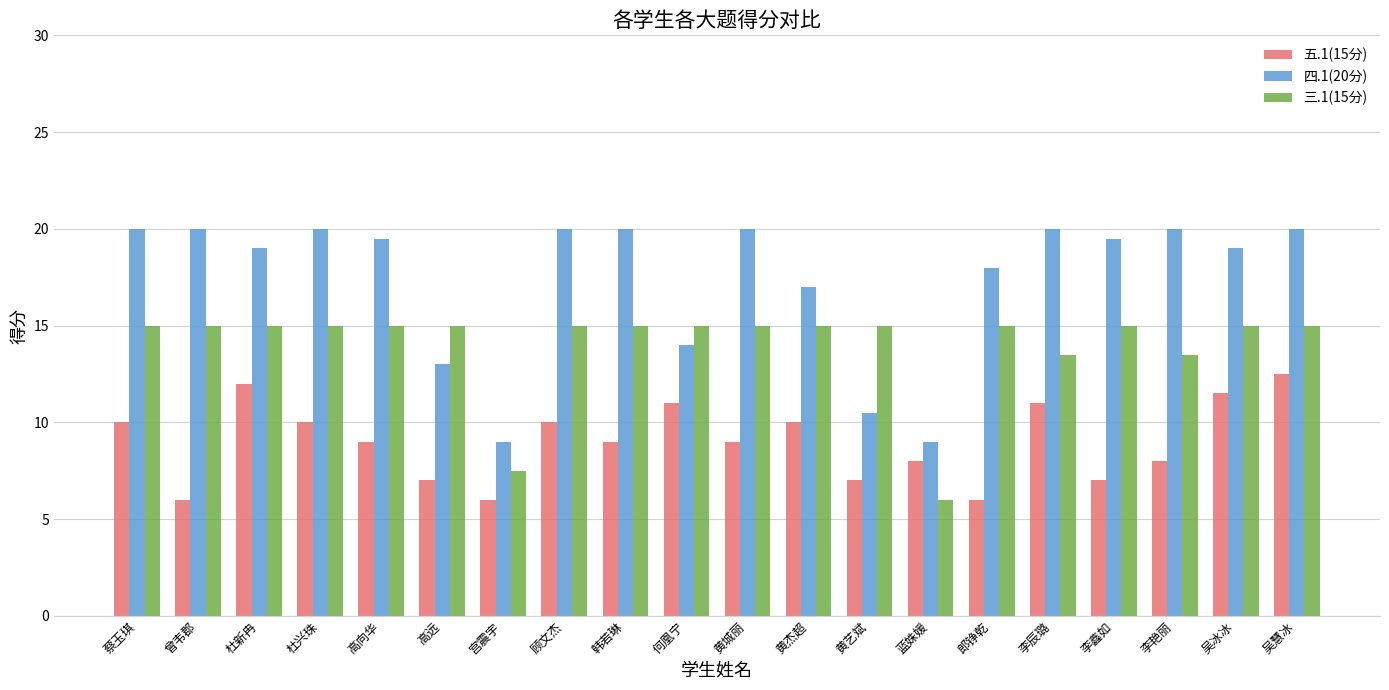

Are the bars horizontal?

No